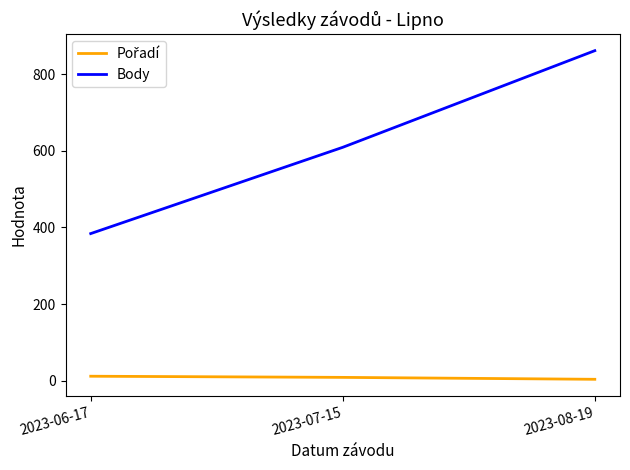

What is the difference between the maximum and minimum values in the Body series?

477